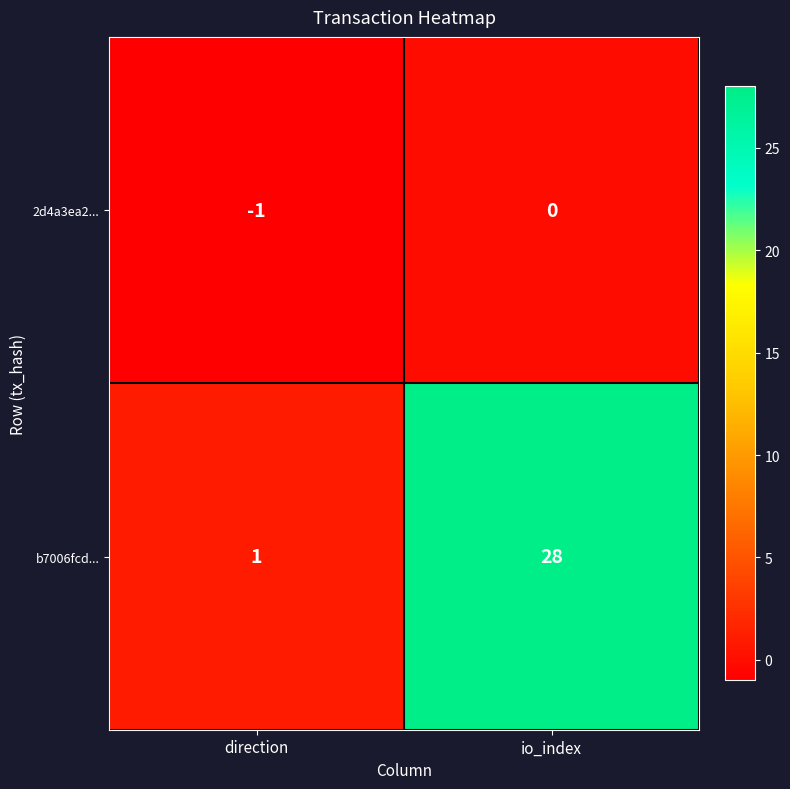

Which category has the highest value in the b7006fcd... series?

io_index